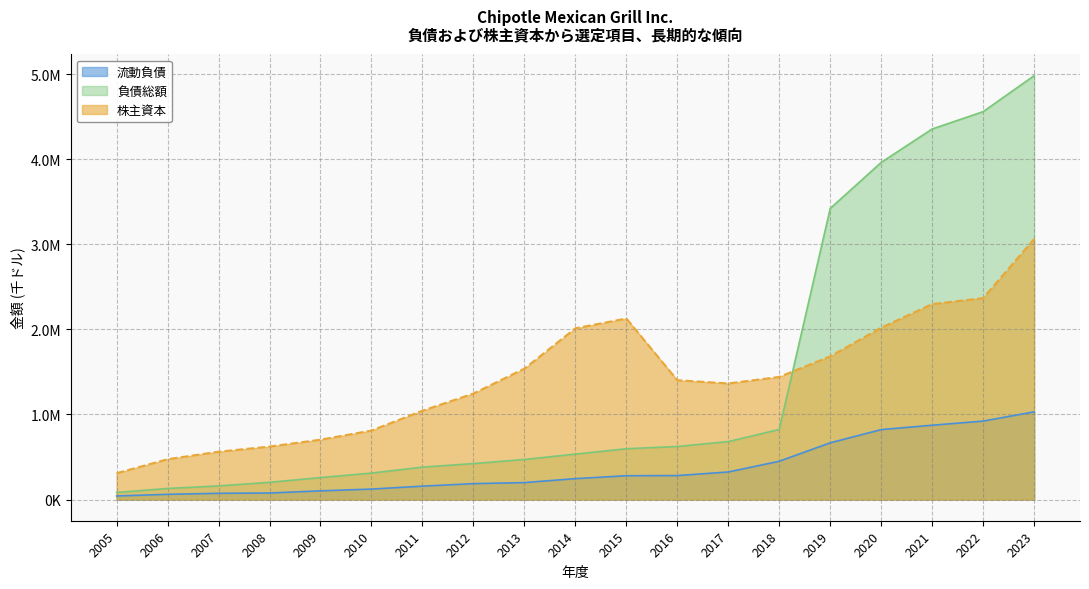

What is the spread (max minus min) of values at 2009?

601308